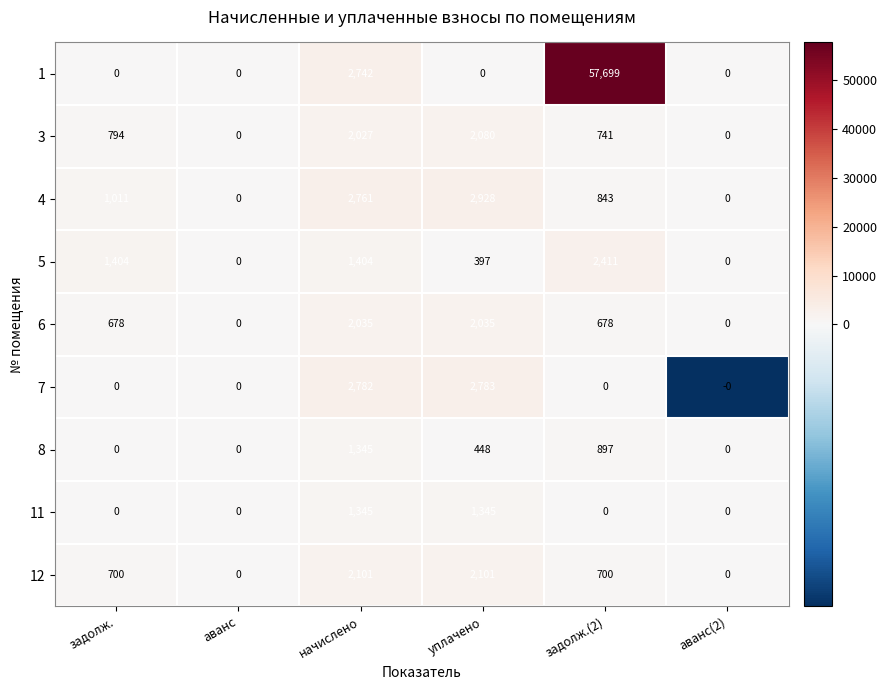

Rank the series at уплачено from lowest to highest value.

1, 5, 8, 11, 6, 3, 12, 7, 4